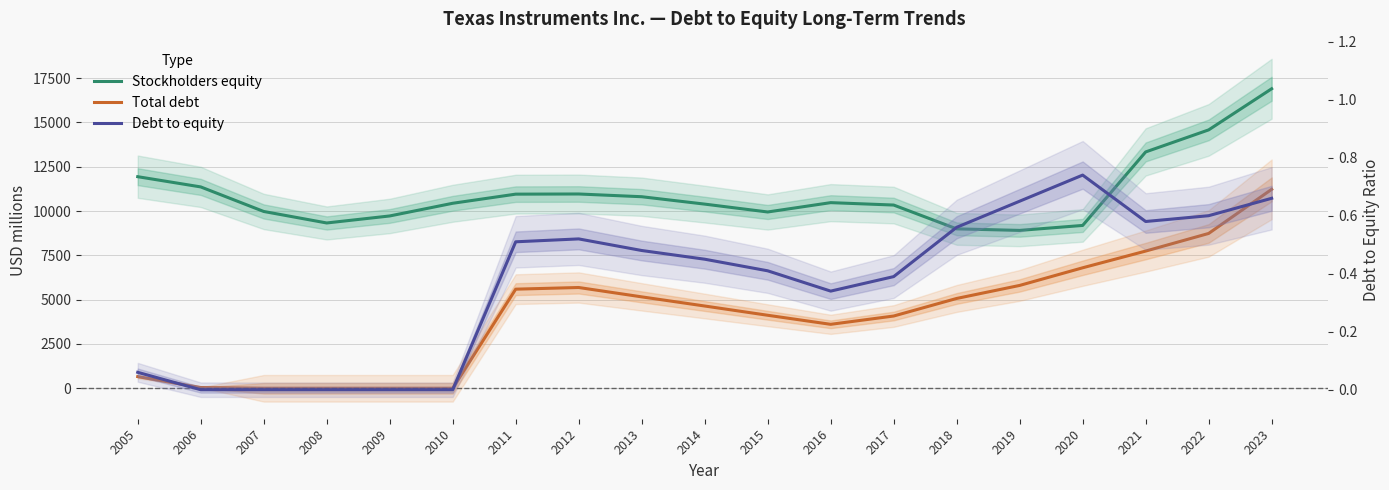

At 2007, list the series in order from smallest to largest.

Total debt, Debt to equity, Stockholders equity